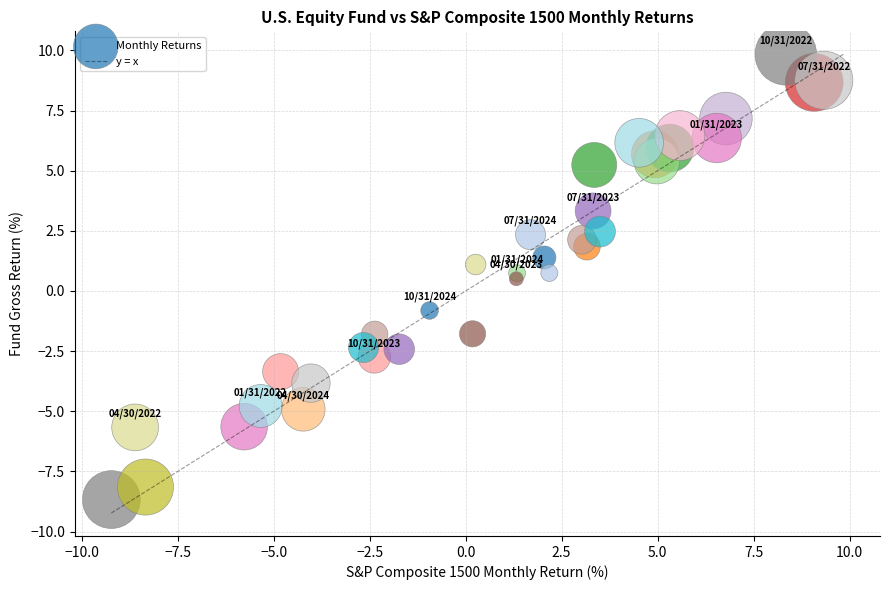

What is the range of Y values (max minus min)?

18.5